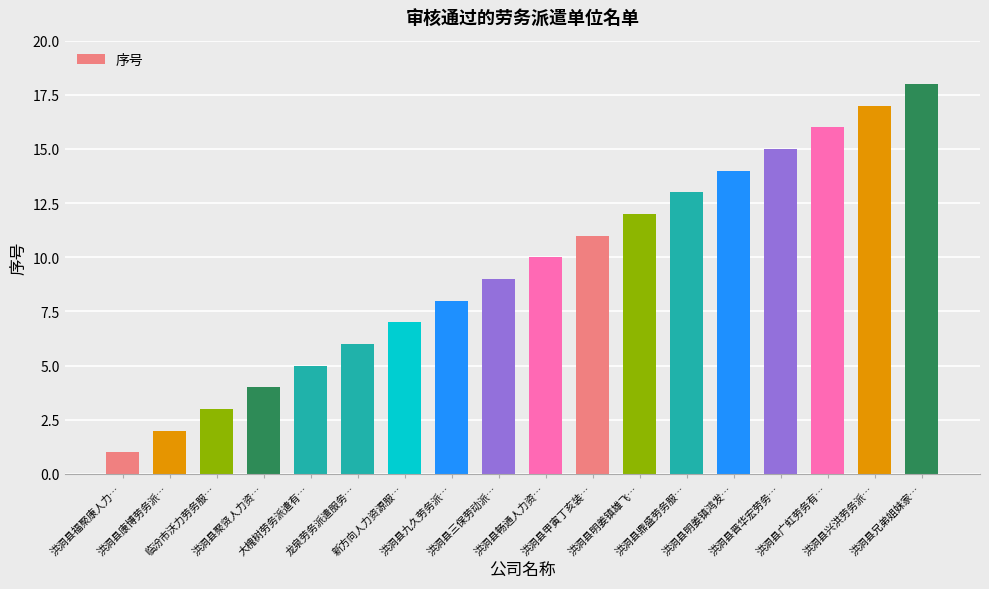

Rank the categories by value from highest to lowest.

洪洞县兄弟姐妹家…, 洪洞县兴洪劳务派…, 洪洞县广虹劳务有…, 洪洞县晋华宏劳务…, 洪洞县明姜镇鸿发…, 洪洞县鼎盛劳务服…, 洪洞县明姜镇雄飞…, 洪洞县甲寅丁亥装…, 洪洞县畅通人力资…, 洪洞县三保劳动派…, 洪洞县九久劳务派…, 新方向人力资源服…, 龙泉劳务派遣服务…, 大槐树劳务派遣有…, 洪洞县聚贤人力资…, 临汾市沃力劳务服…, 洪洞县康博劳务派…, 洪洞县福聚康人力…